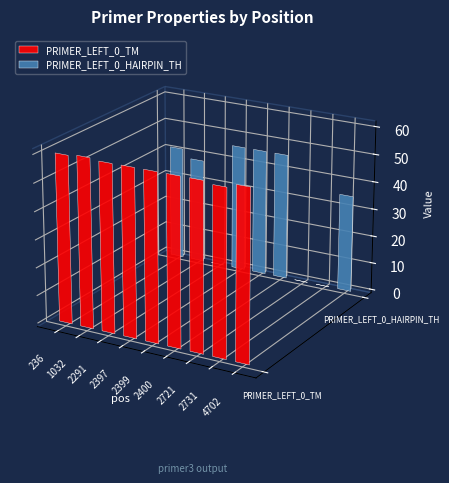

What is the difference between the highest and lowest values at 2731?

59.2